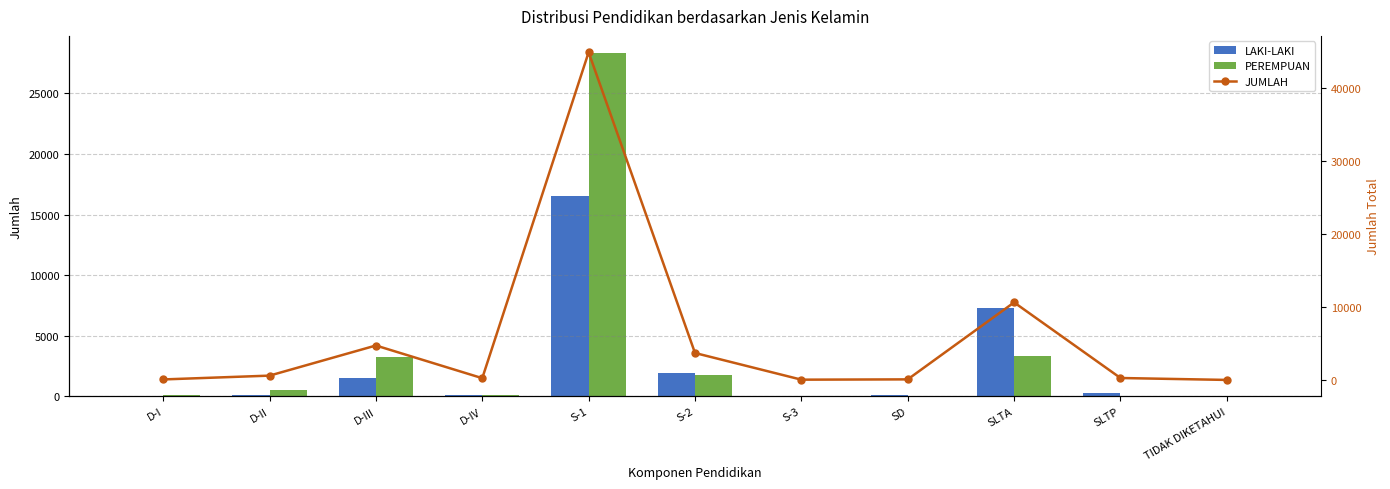

Reading left to right, extract all data points from this chart.

LAKI-LAKI: 26	135	1506	127	16525	1957	44	108	7289	279	14
PEREMPUAN: 75	487	3236	146	28321	1760	25	2	3347	18	20
JUMLAH: 101	622	4742	273	44846	3717	69	110	10636	297	34